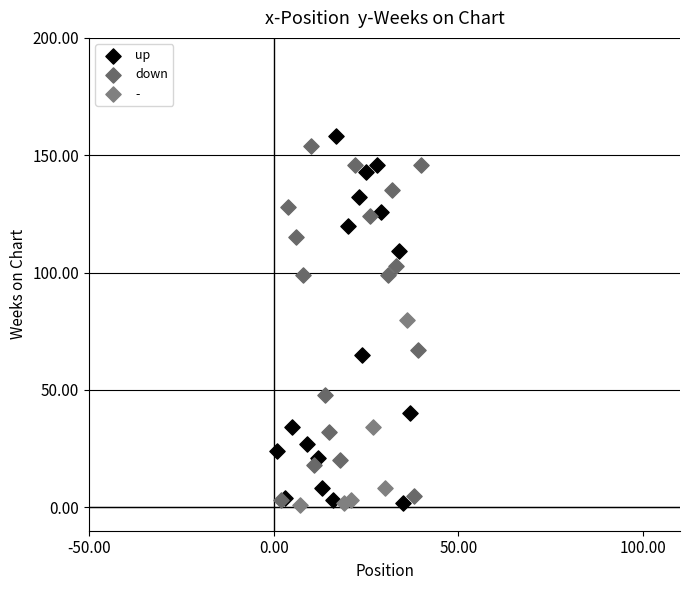

Which series reaches the maximum Y coordinate?

up